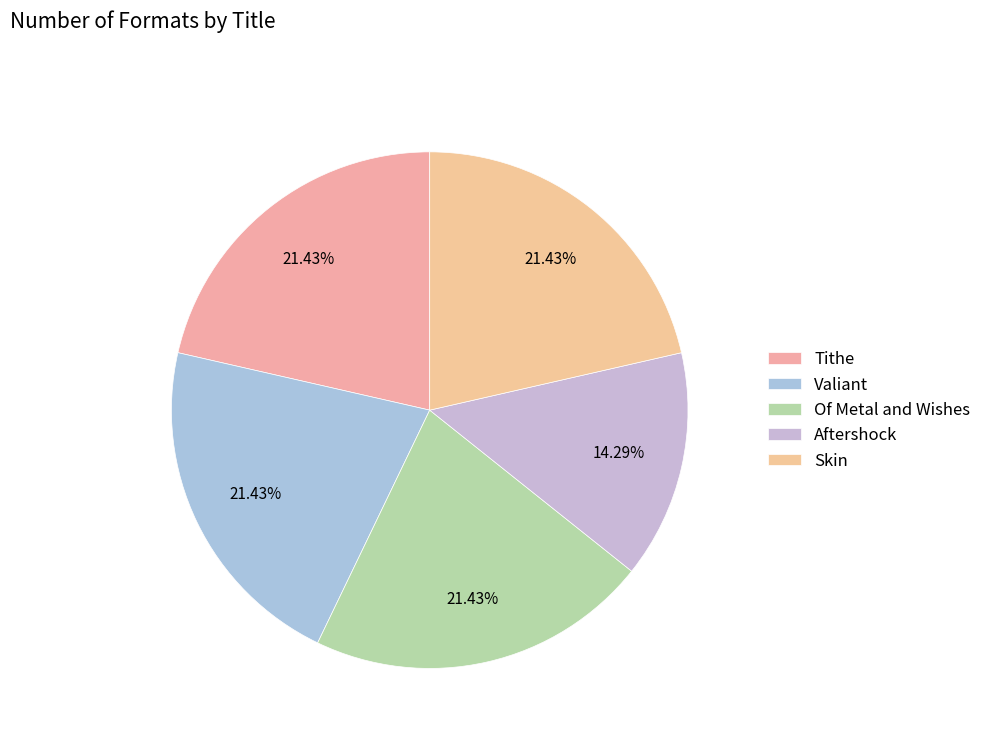

Does Aftershock represent more than half of the total?

No